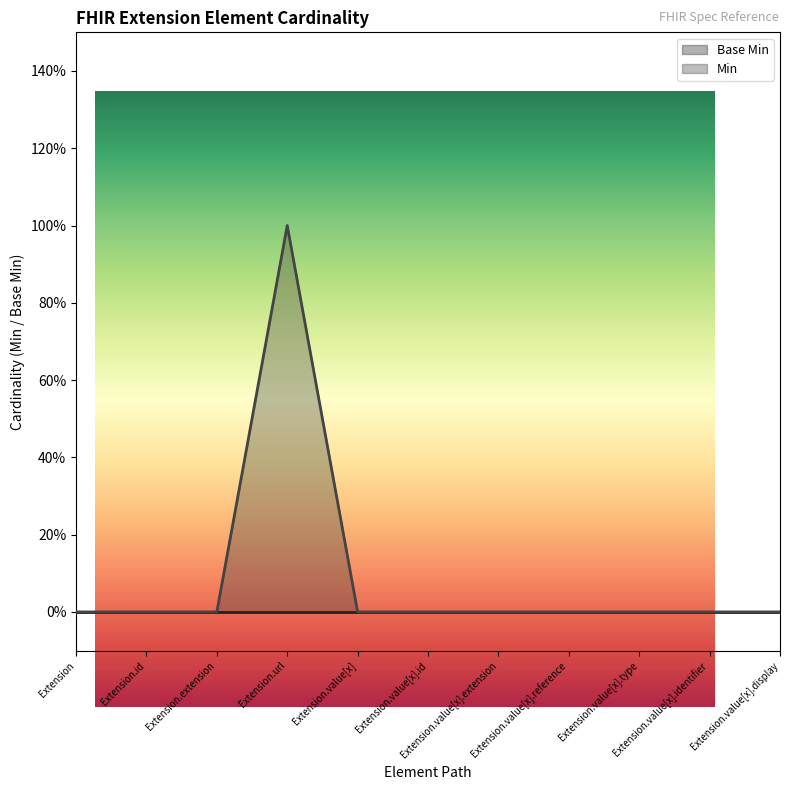

What is the difference between the maximum and minimum values?

1